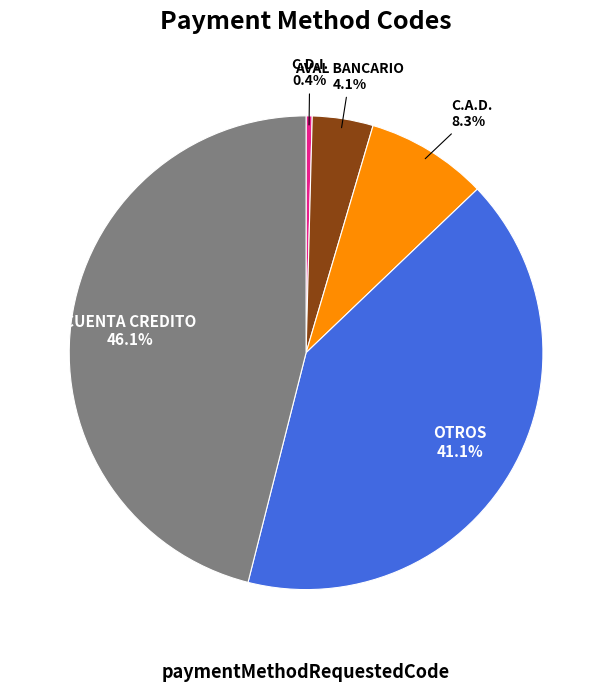

Is it true that OTROS is 41% of the pie?

True